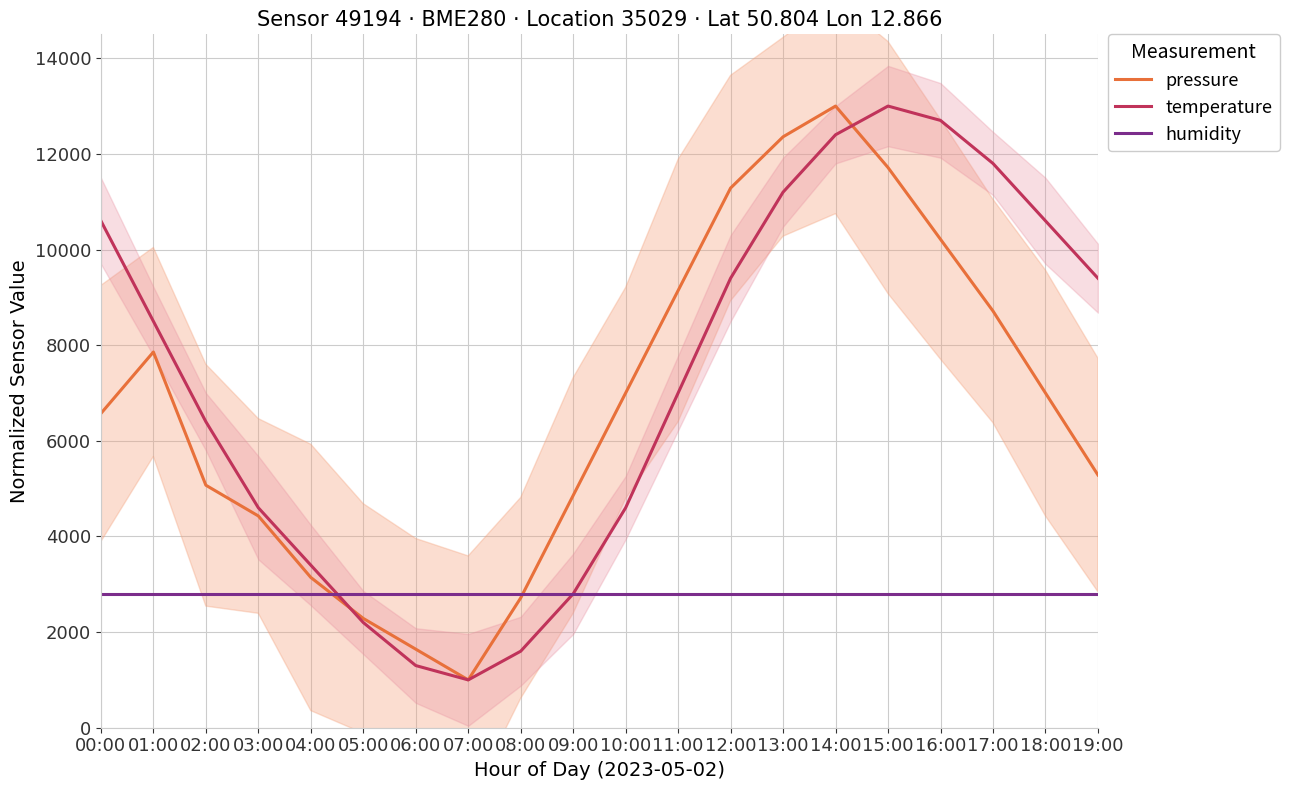

Which has a higher value, 06:00 or 11:00?

11:00